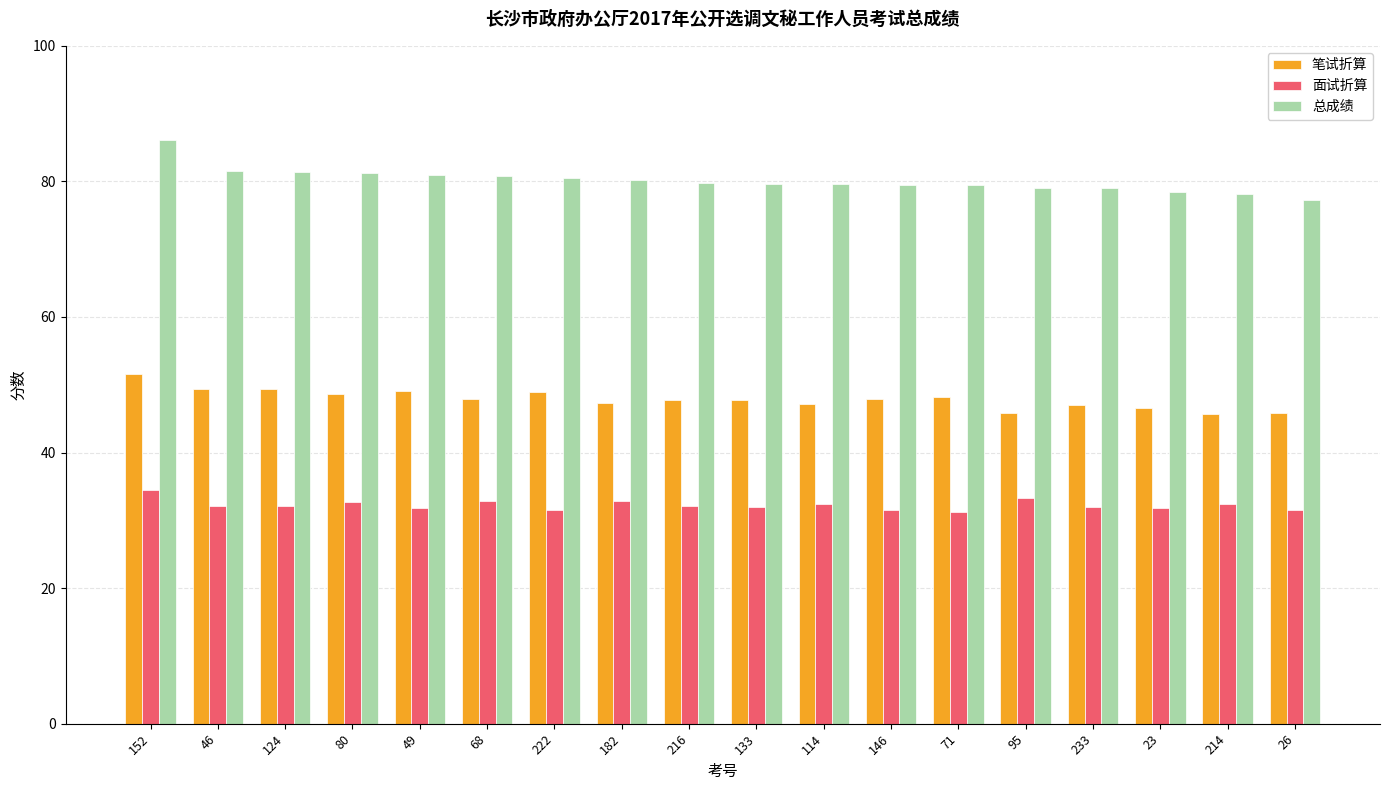

What is the label of the 1st bar from the left?

152